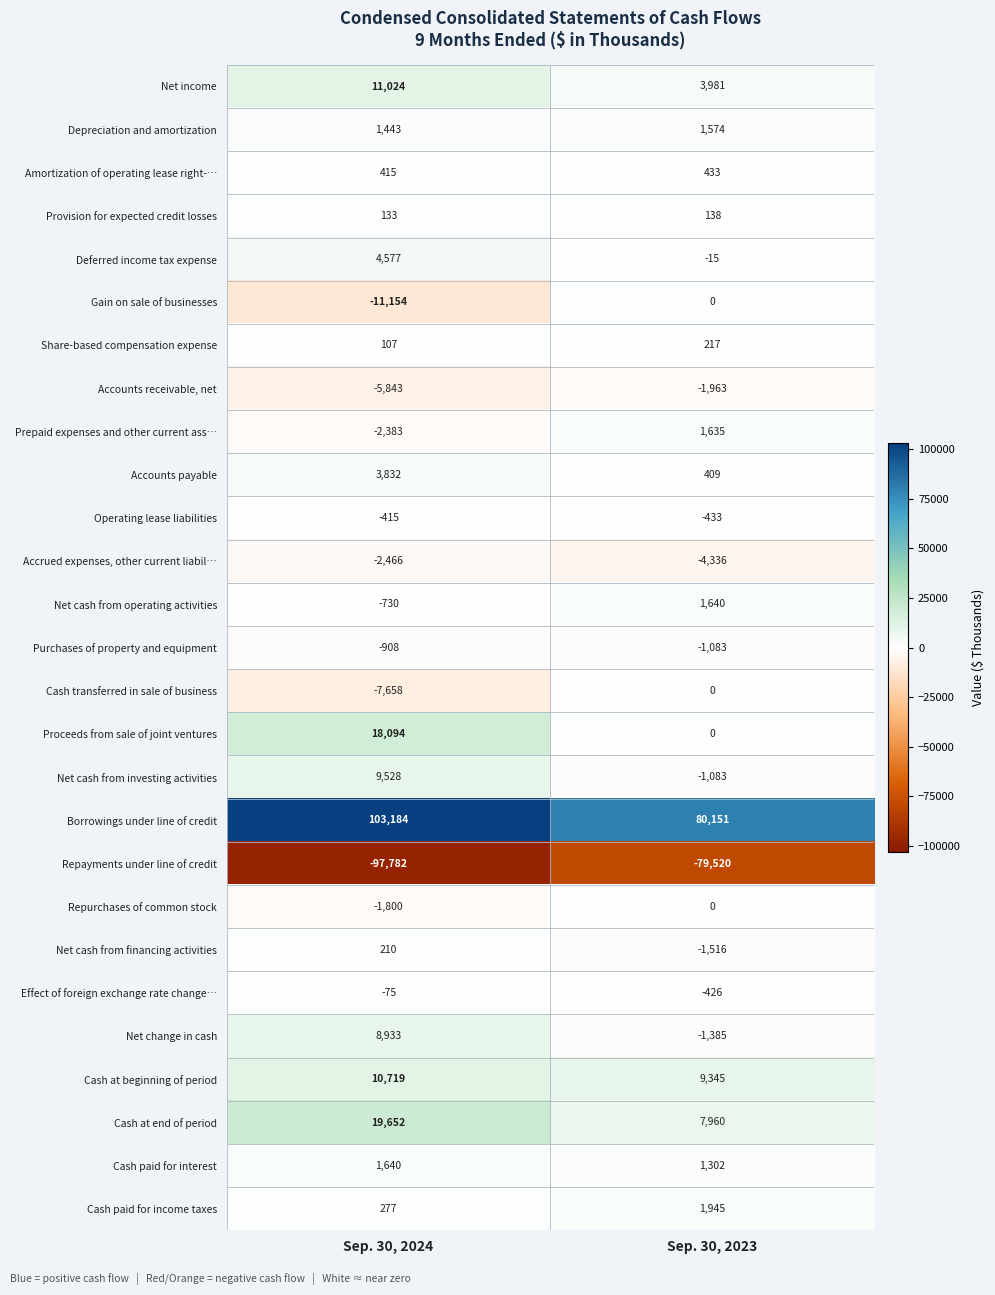

Which series has the largest range (max minus min)?

Borrowings under line of credit